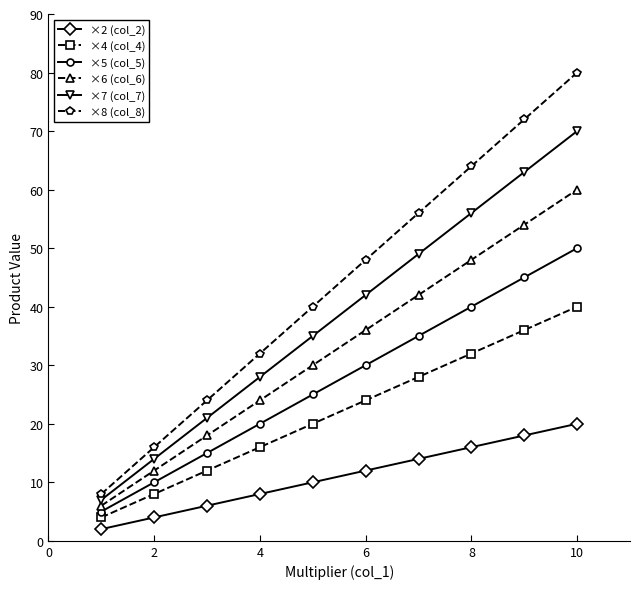

Reading right to left, transcribe all the data shown in this chart.

×2 (col_2): 20	18	16	14	12	10	8	6	4	2
×4 (col_4): 40	36	32	28	24	20	16	12	8	4
×5 (col_5): 50	45	40	35	30	25	20	15	10	5
×6 (col_6): 60	54	48	42	36	30	24	18	12	6
×7 (col_7): 70	63	56	49	42	35	28	21	14	7
×8 (col_8): 80	72	64	56	48	40	32	24	16	8